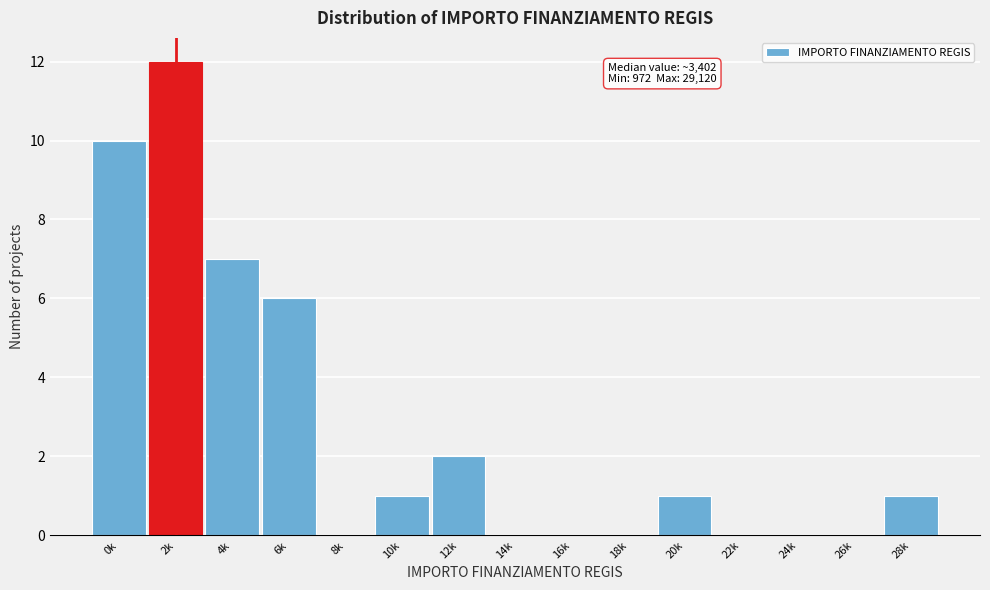

Reading left to right, transcribe all the data shown in this chart.

0k=10	2k=12	4k=7	6k=6	8k=0	10k=1	12k=2	14k=0	16k=0	18k=0	20k=1	22k=0	24k=0	26k=0	28k=1